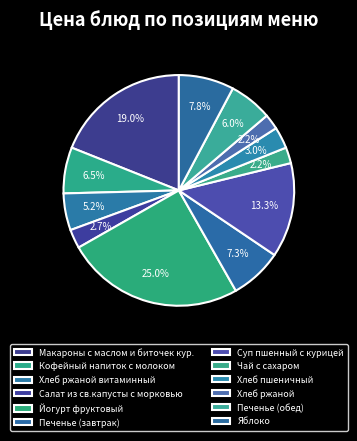

Is it true that Печенье (завтрак) is 1% of the pie?

False